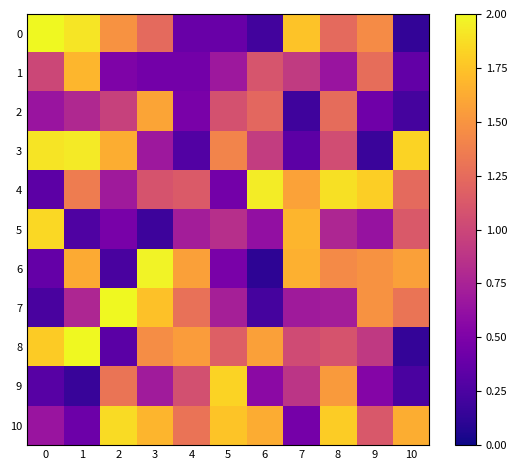

At which category is the sum across all series the highest?

8